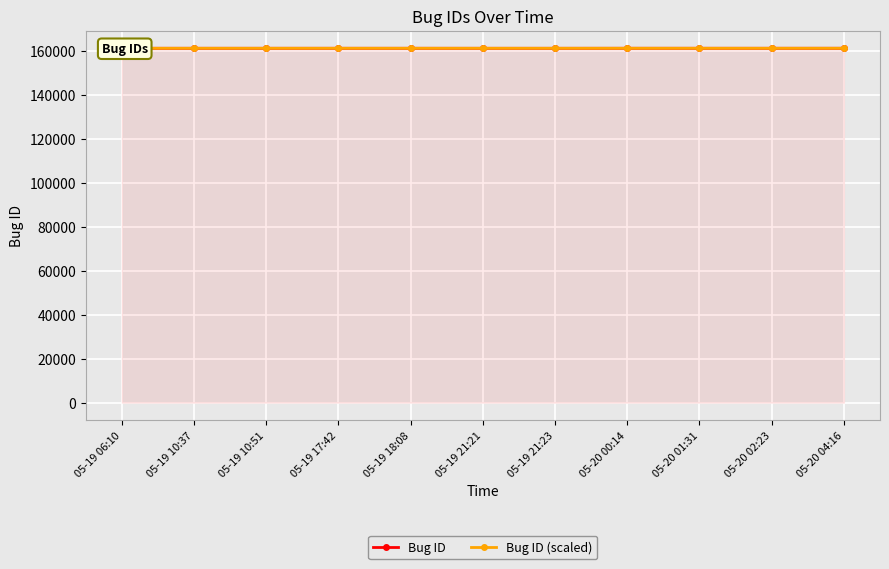

What is the total value across all series at 05-19 17:42?

322347.8